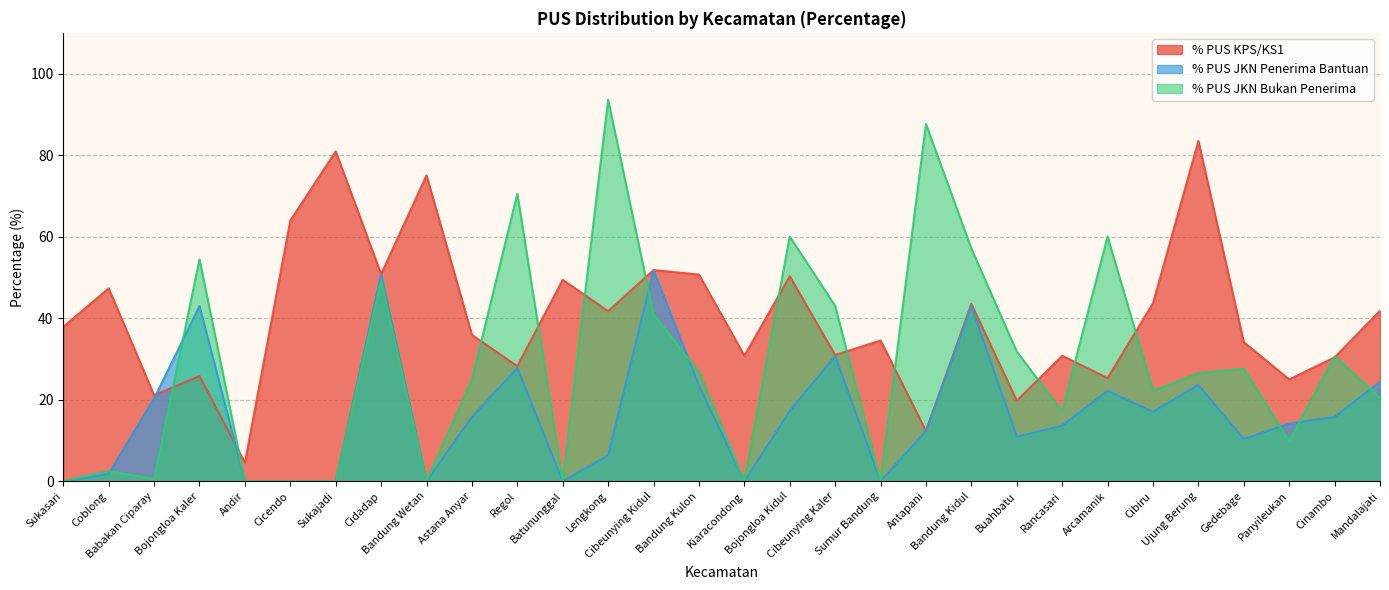

At which category is the sum across all series the highest?

Cidadap